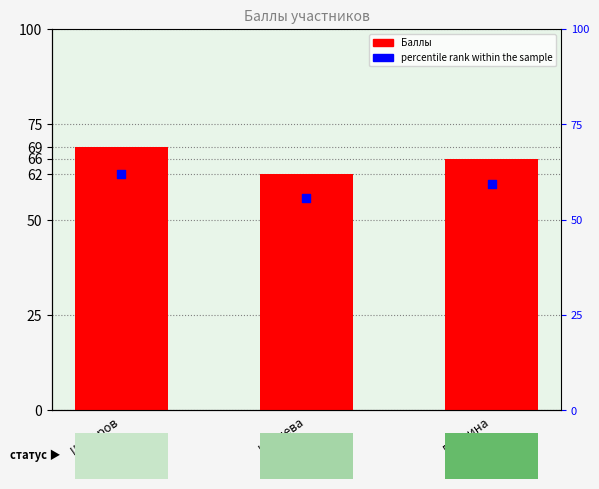

What is the total value across all series at Петлина?

125.4